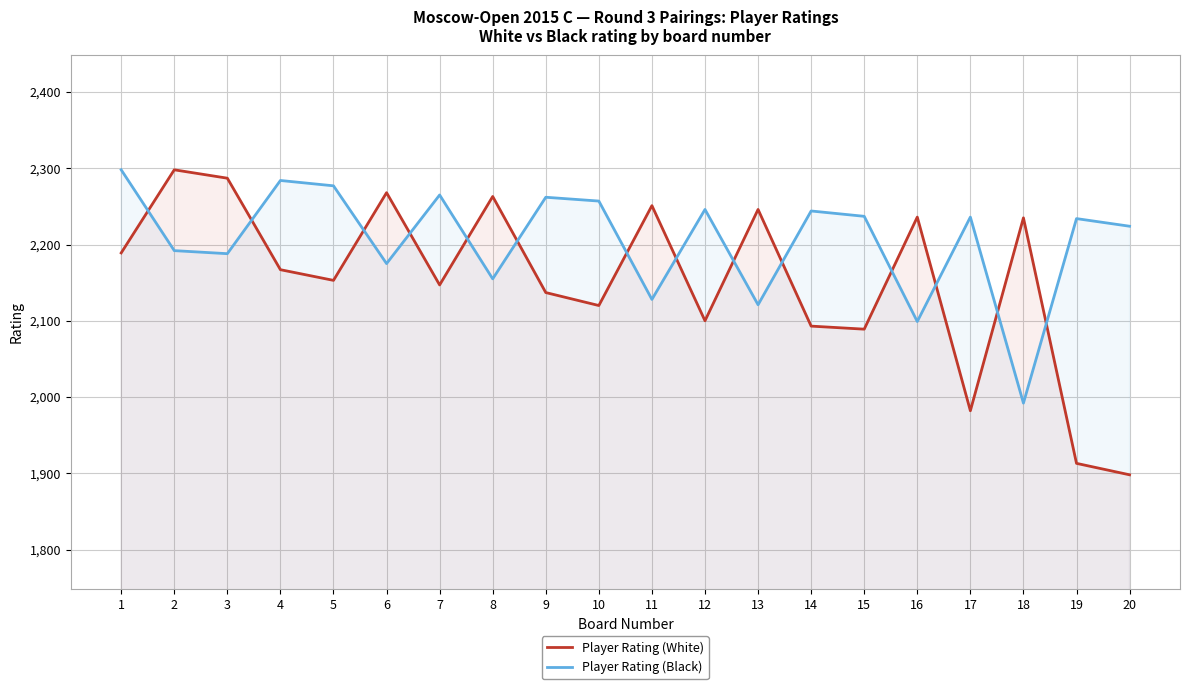

How many lines are shown in the chart?

2